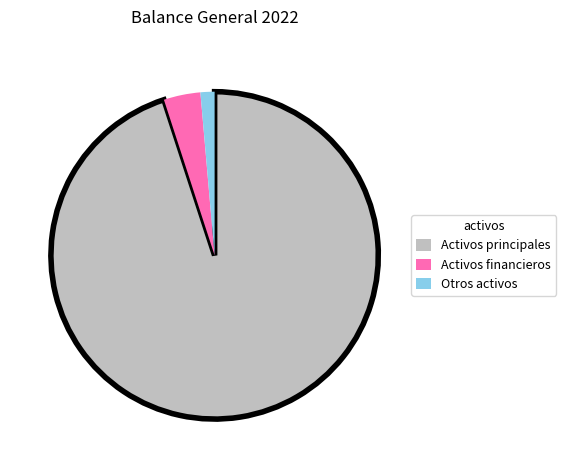

Combined, do Activos financieros and Activos principales account for over 50%?

Yes